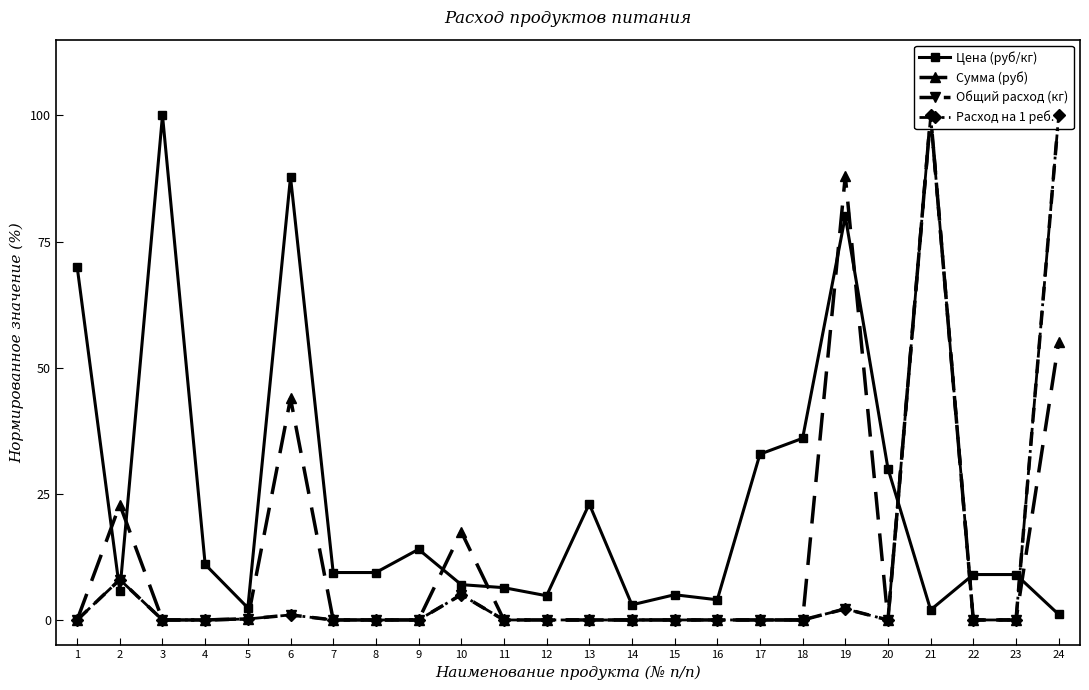

What is the maximum value shown in the chart?

100.0